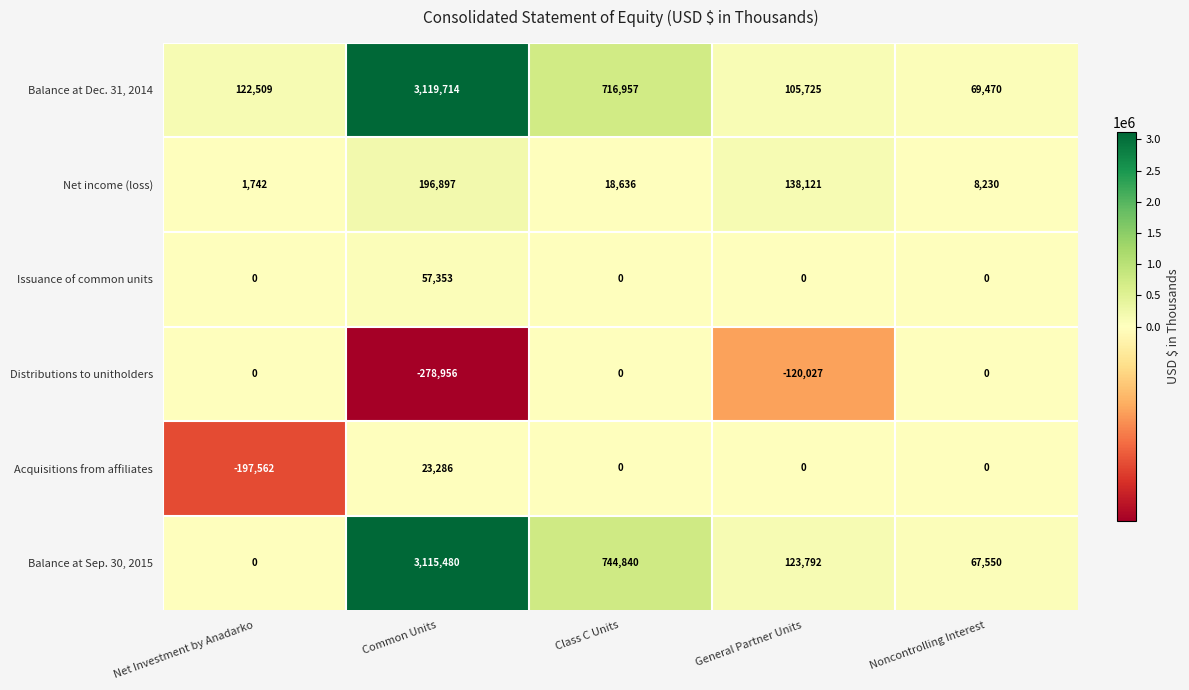

What is the average value of the Issuance of common units series?

11471